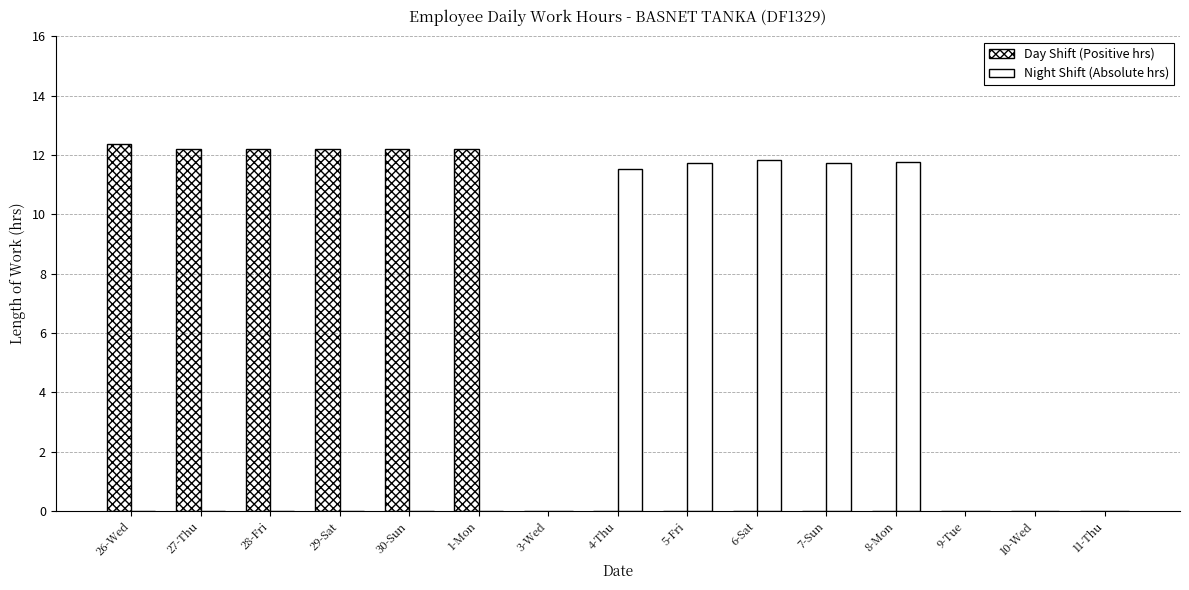

What is the maximum value shown in the chart?

12.4